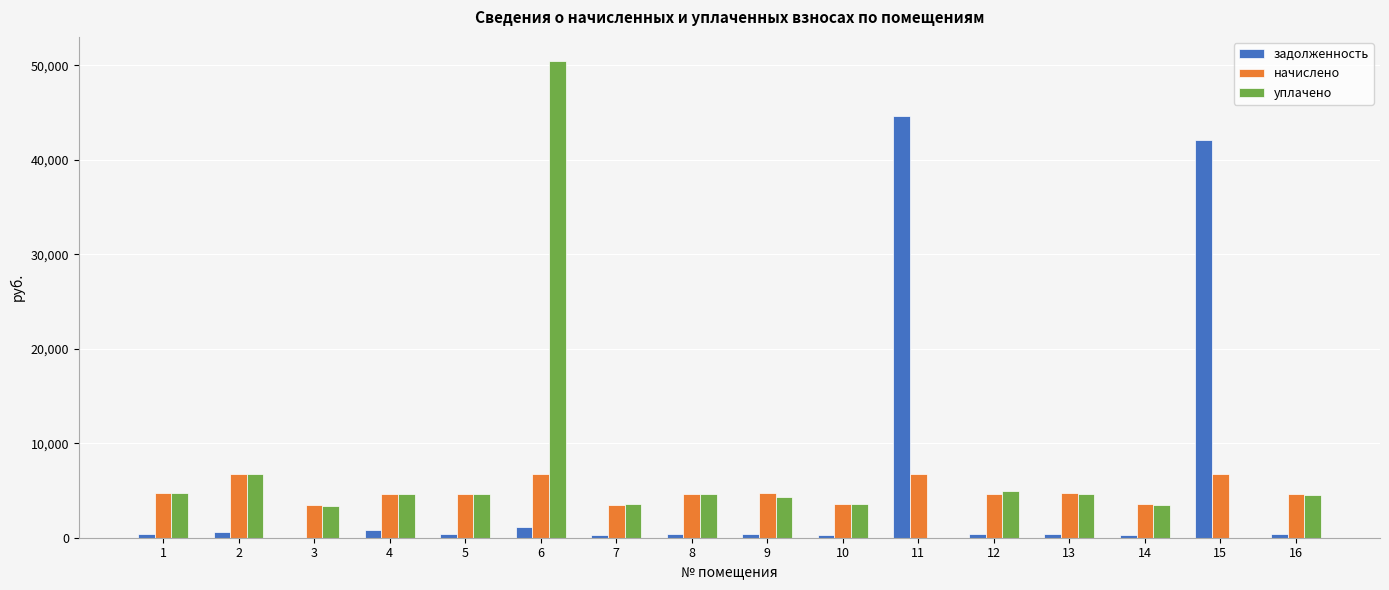

What is the highest value of the уплачено series?

50475.4